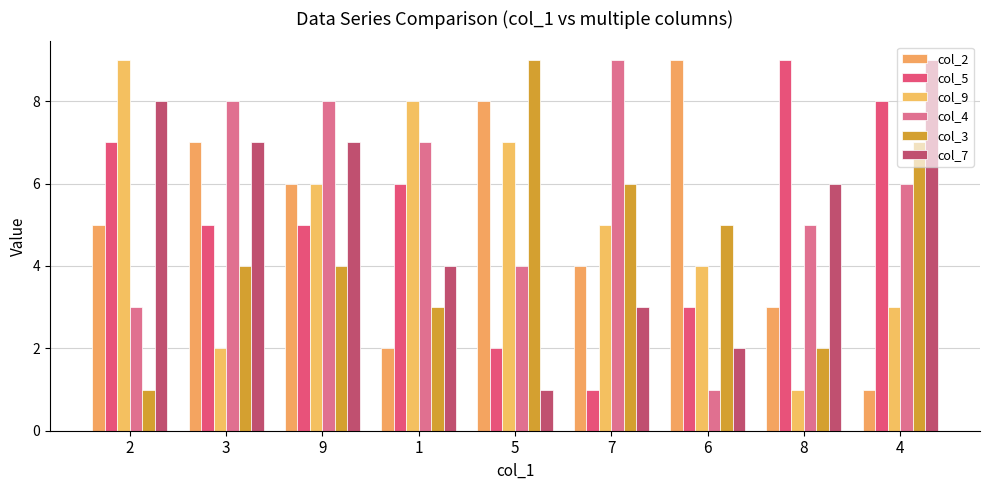

Which has a higher value, 1 or 8?

8